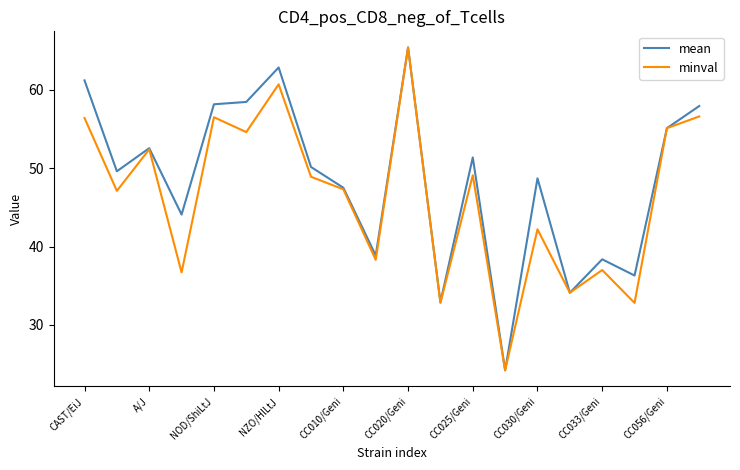

What is the lowest value of the mean series?

24.2